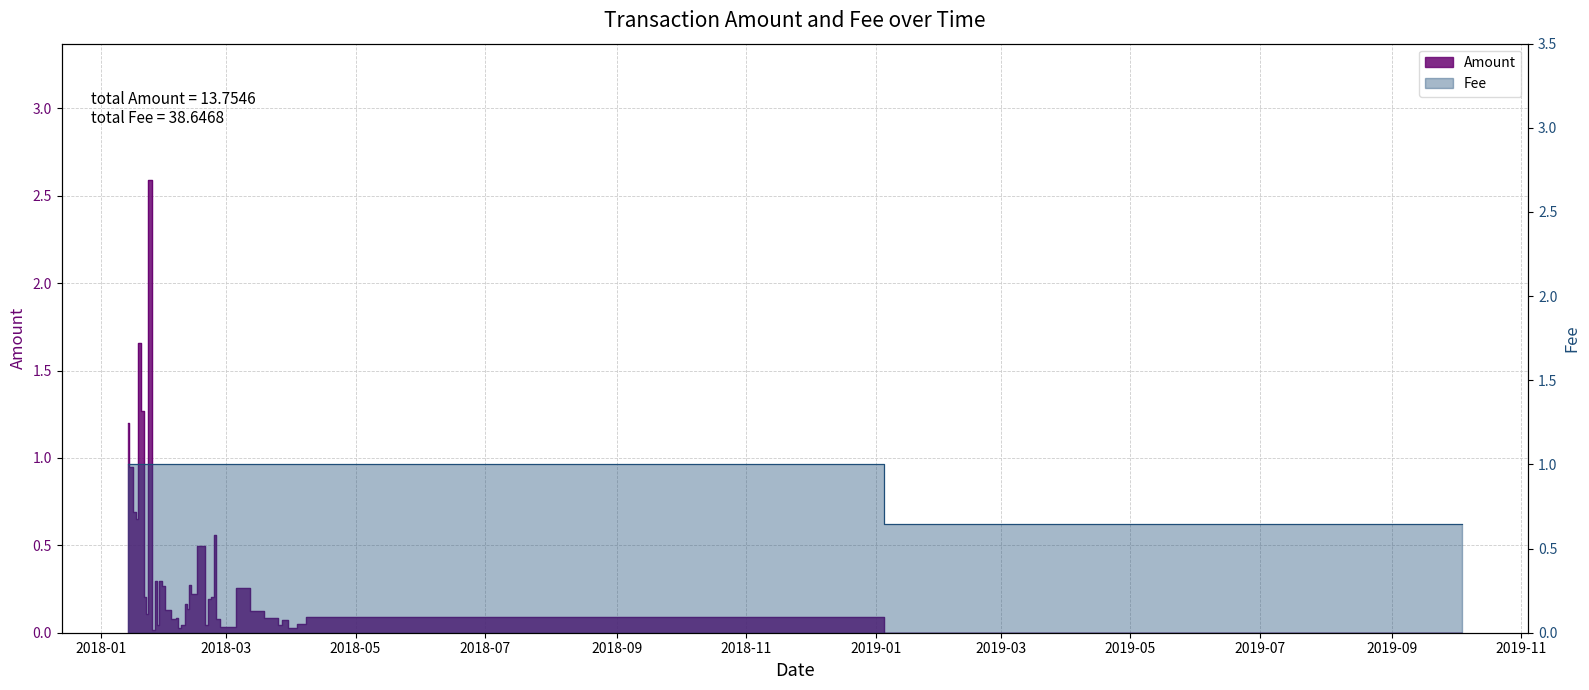

Where is the first local minimum for Amount?

2018-01-18